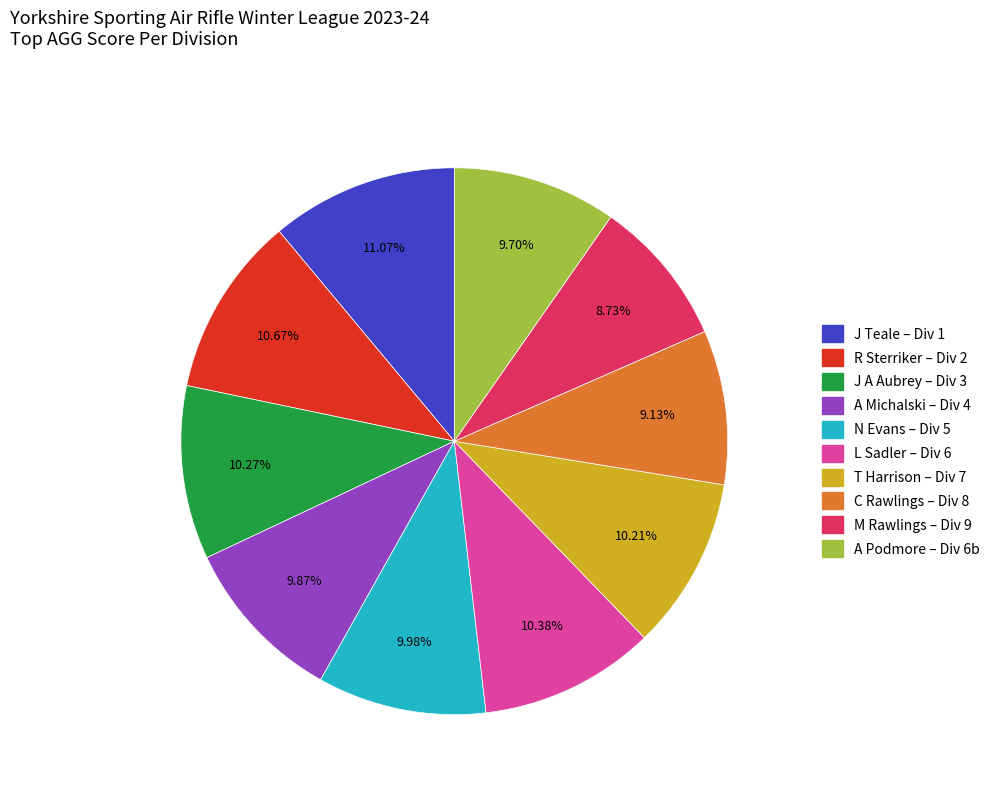

How many slices are in this pie chart?

10